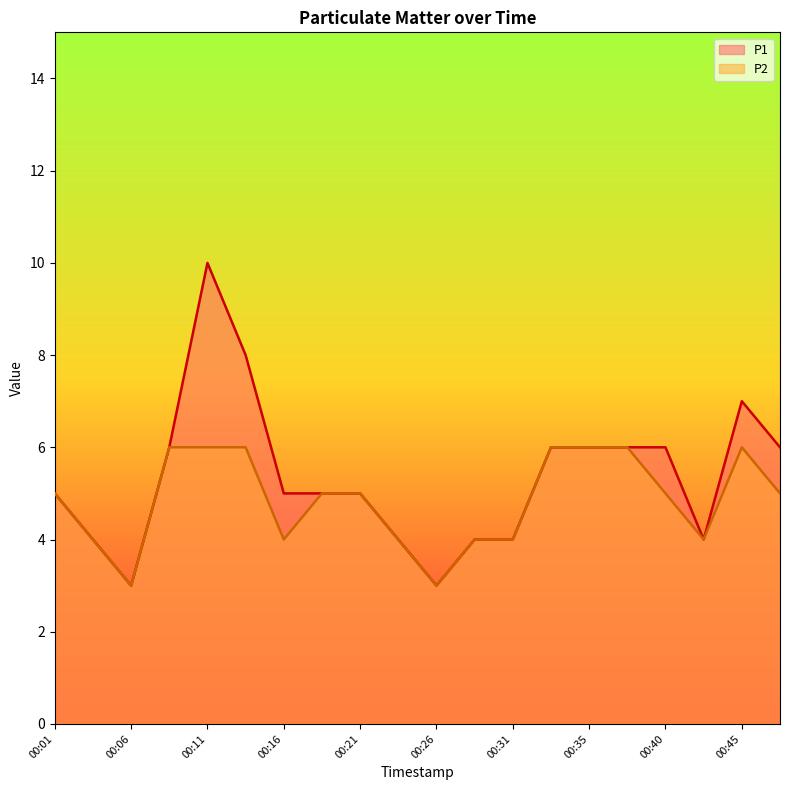

Where is P1 nearest to the value 6?

00:08